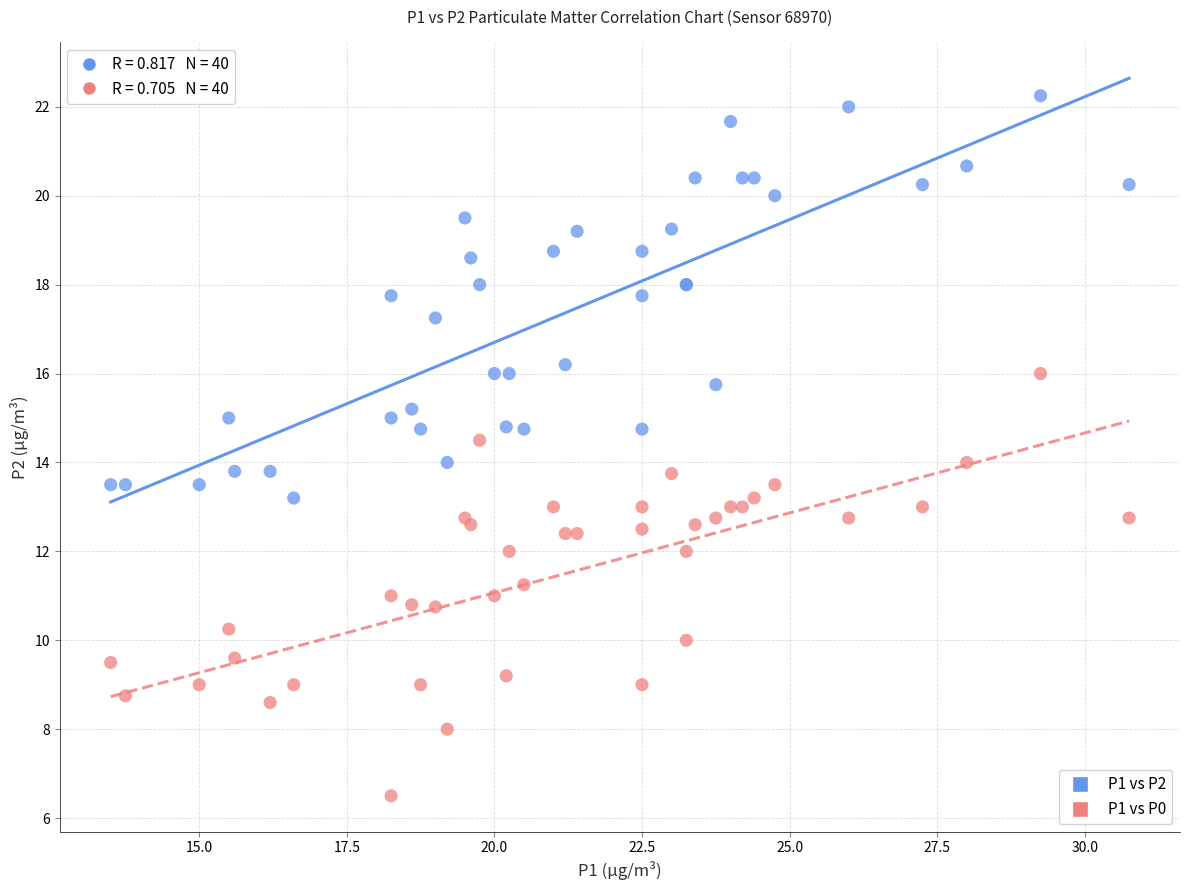

Which series reaches the maximum Y coordinate?

P1 vs P2